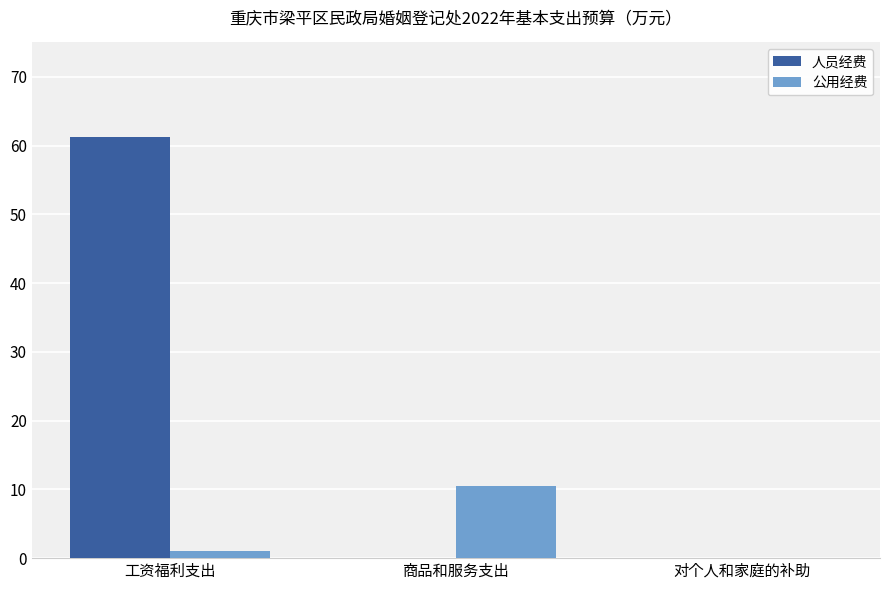

What is the greatest value displayed?

61.2